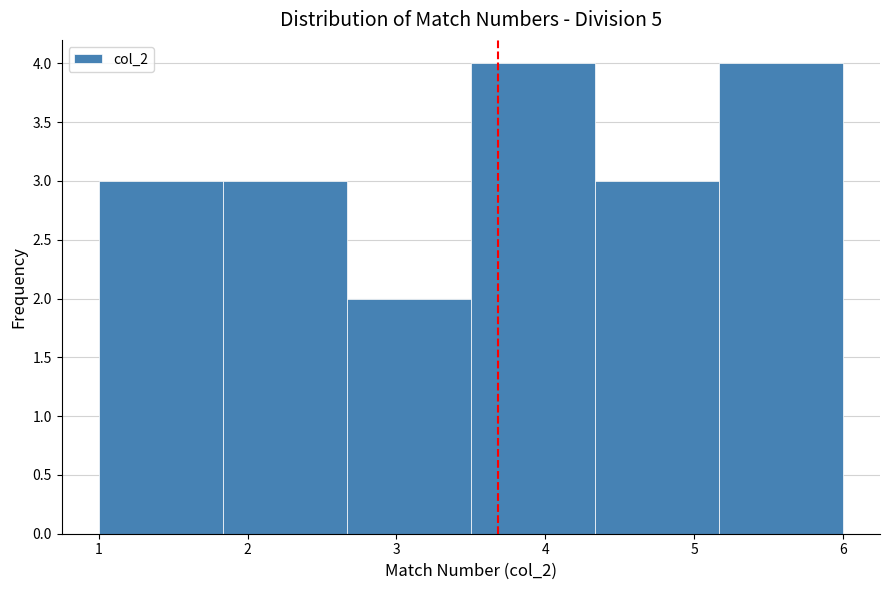

Reading left to right, list every bar in this chart as the range it spans on the x-axis followed by its height. Neither the bar edges nor the heights are printed on the chart, so give them approximately, as read against the axes.

1.0 to 1.8: 3
1.8 to 2.7: 3
2.7 to 3.5: 2
3.5 to 4.3: 4
4.3 to 5.2: 3
5.2 to 6.0: 4